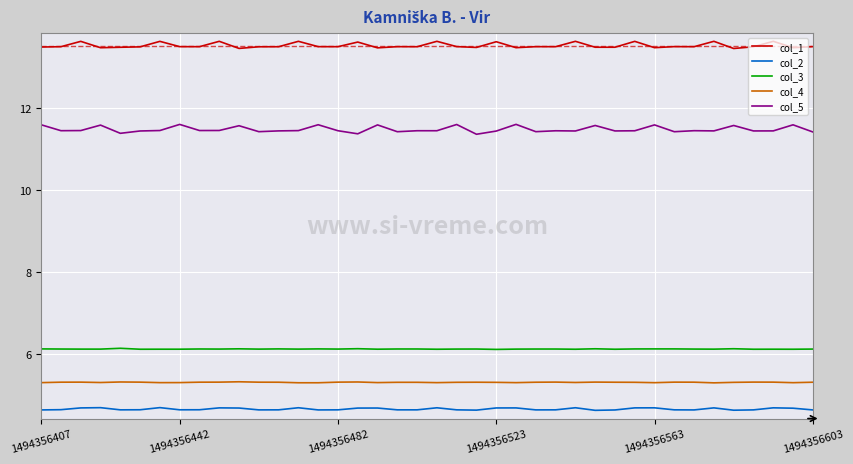

How many col_2 values are between 4 and 5?

40